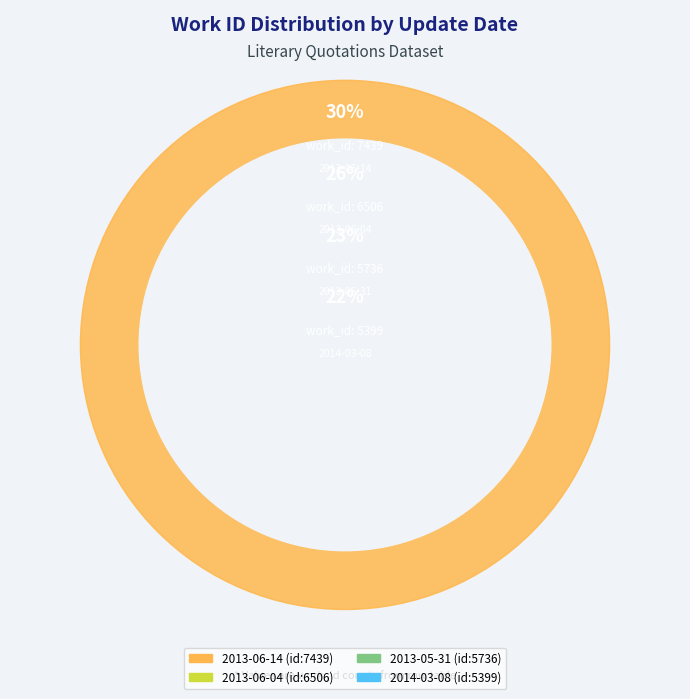

To the nearest percent, what percentage of the pie is 2014-03-08?

22%